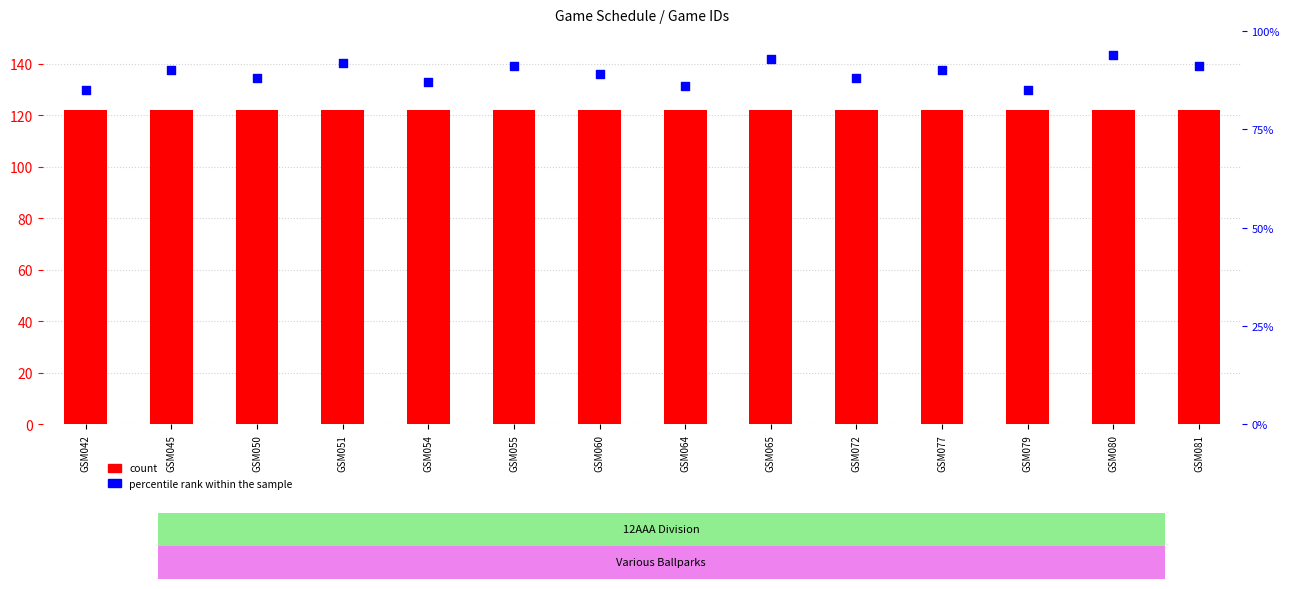

Which series has the largest Y range (max minus min)?

percentile rank within the sample